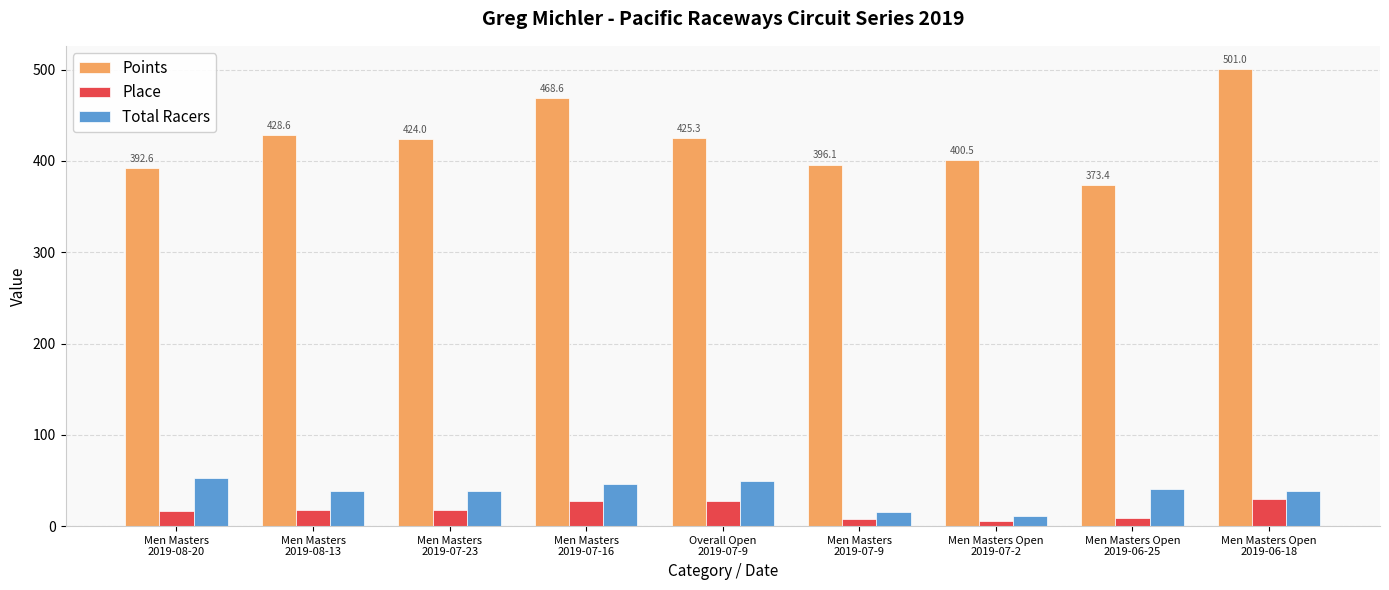

At which category is the sum across all series the highest?

Men Masters Open
2019-06-18